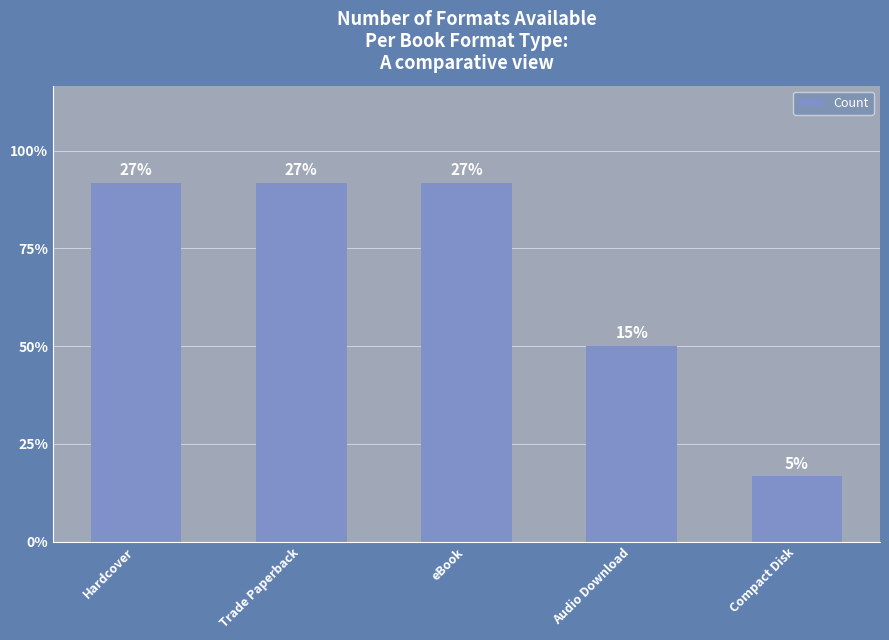

Count the values in the range 6 to 11.

4